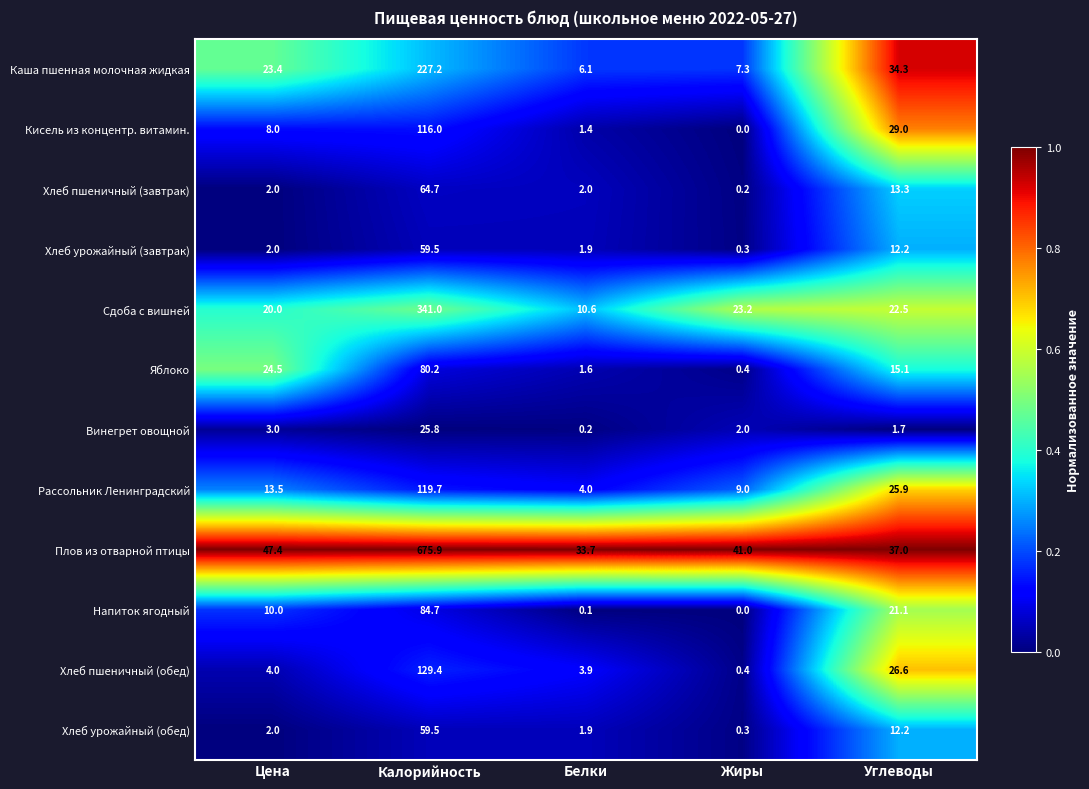

What is the average value of the Хлеб урожайный (завтрак) series?

15.2